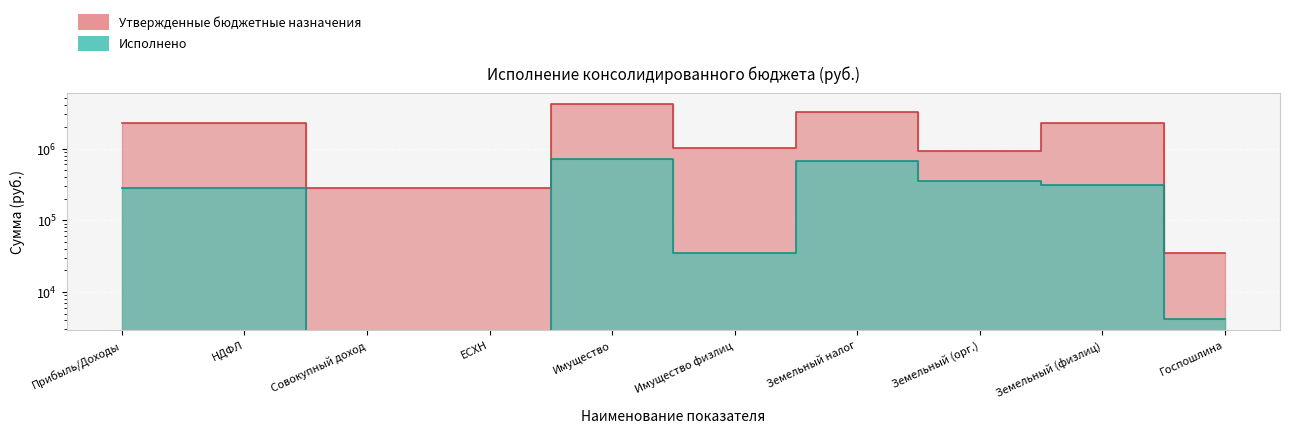

Count the number of categories in the chart.

10